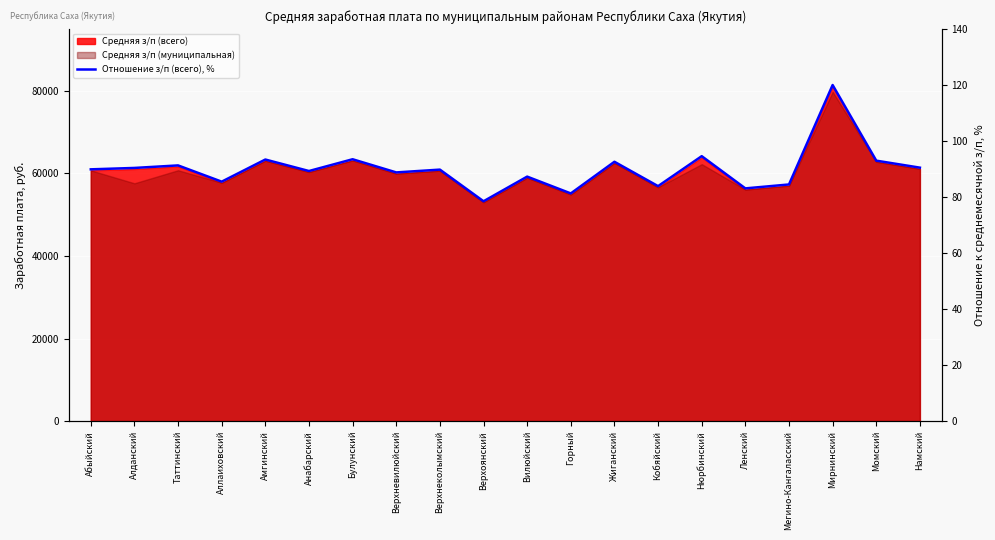

How many lines are shown in the chart?

1